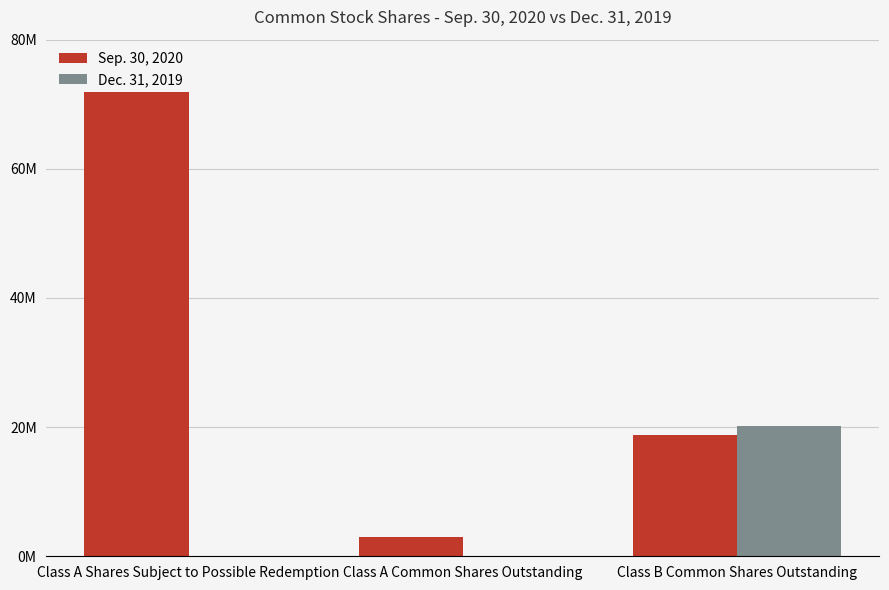

What are all the series names shown in the legend?

Sep. 30, 2020, Dec. 31, 2019